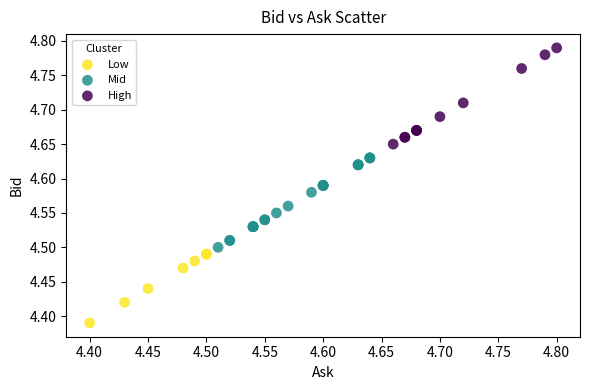

Which series contains the highest Y value?

High